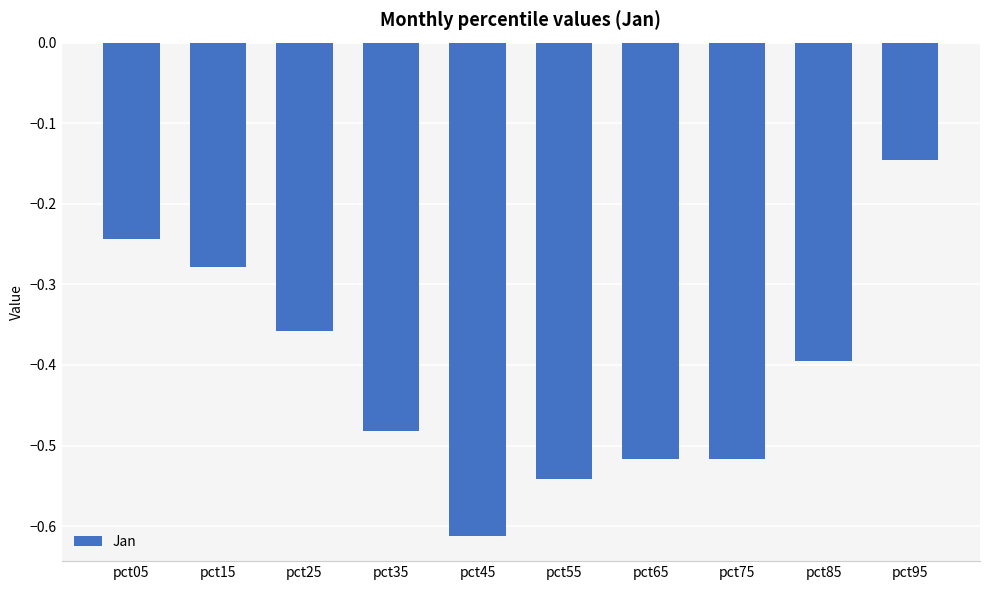

Are the bars horizontal?

No